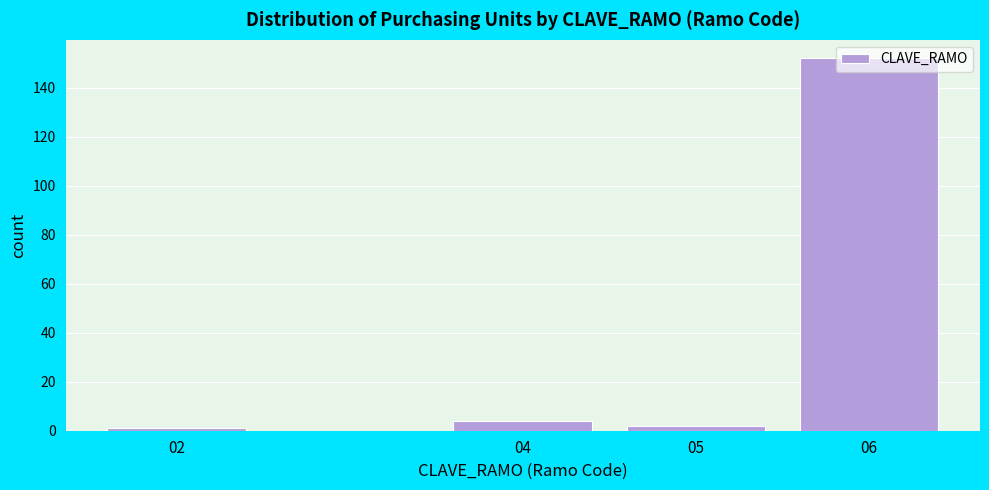

The chart shows a value of 152 at 06. True or false?

True